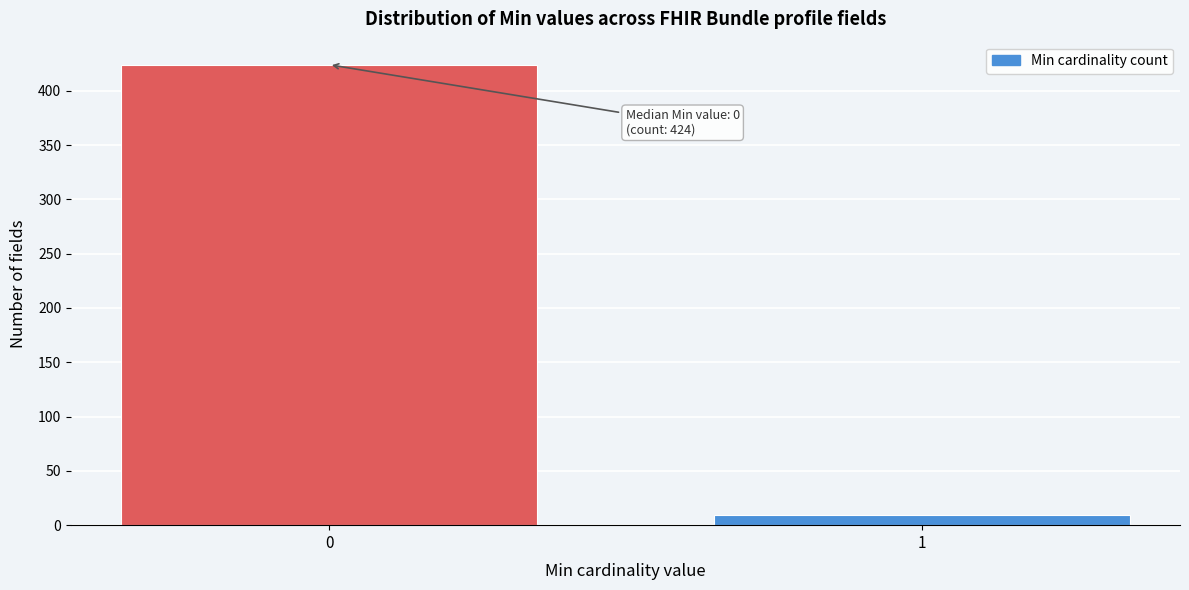

Reading left to right, what are all the values shown in this chart?

424	9